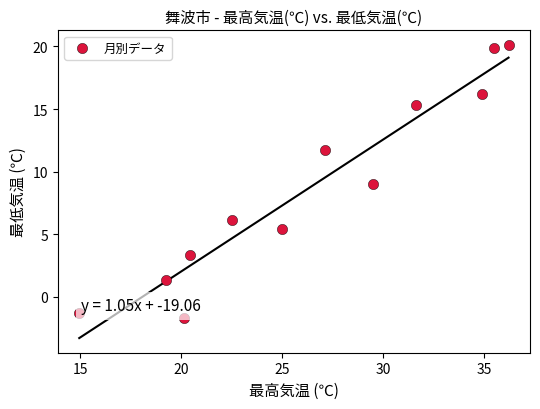

What is the average Y value?

8.8